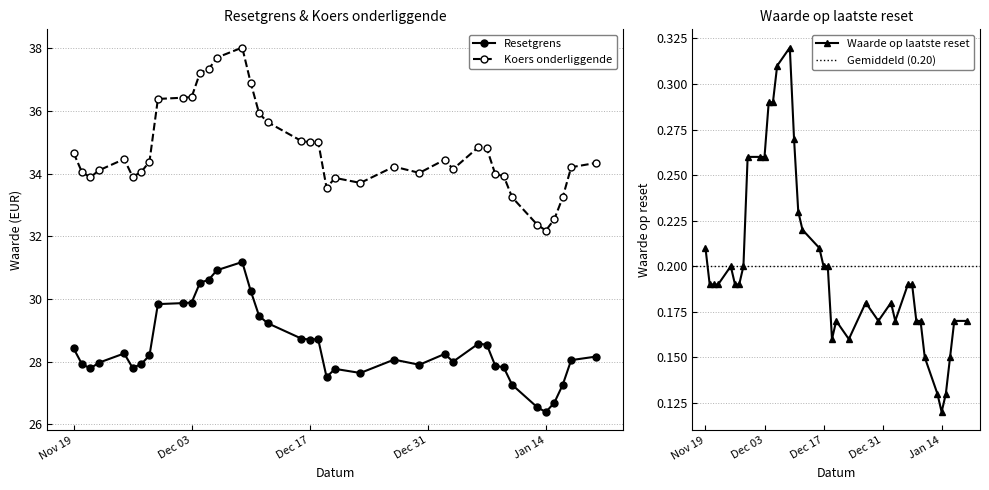

What is the highest value of the Waarde op laatste reset series?

0.3